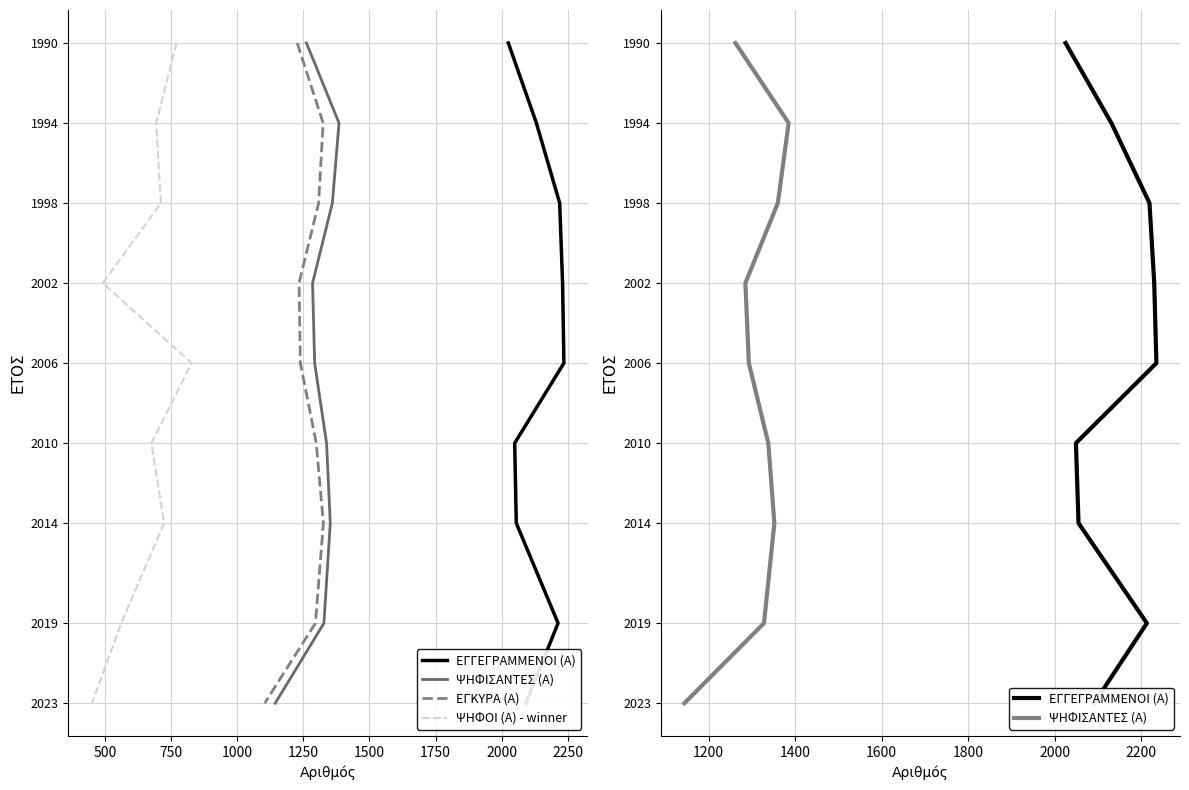

What are all the series names shown in the legend?

ΕΓΓΕΓΡΑΜΜΕΝΟΙ (Α), ΨΗΦΙΣΑΝΤΕΣ (Α), ΕΓΚΥΡΑ (Α), ΨΗΦΟΙ (Α) - winner